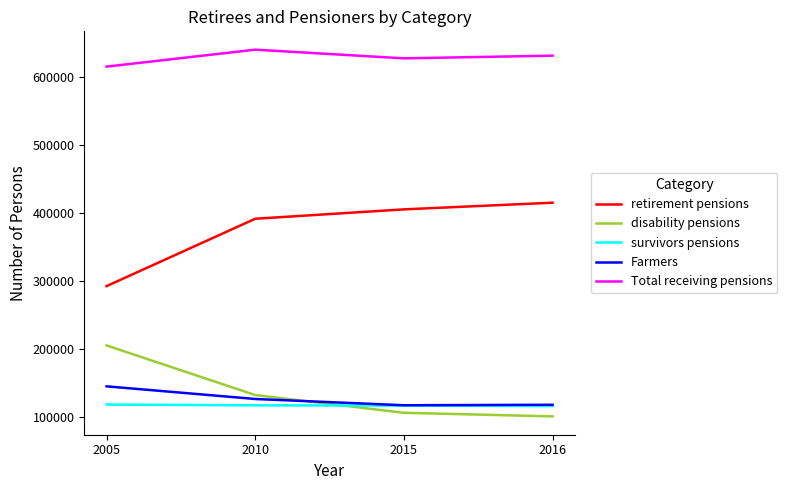

What is the difference between the survivors pensions values at 2005 and 2016?

2209